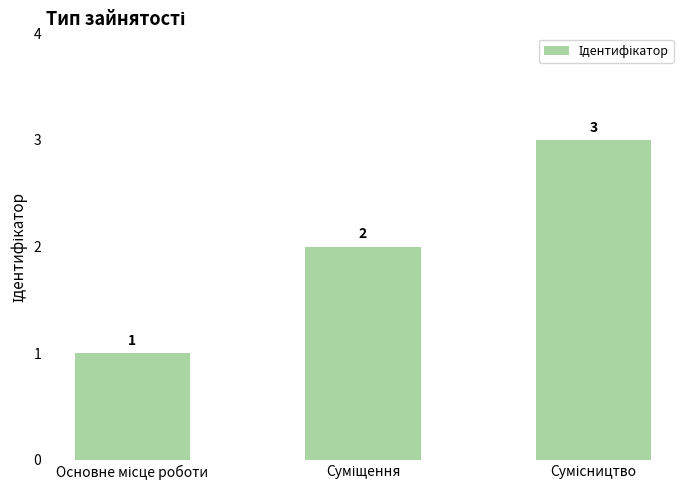

Reading right to left, what are all the values shown in this chart?

3	2	1